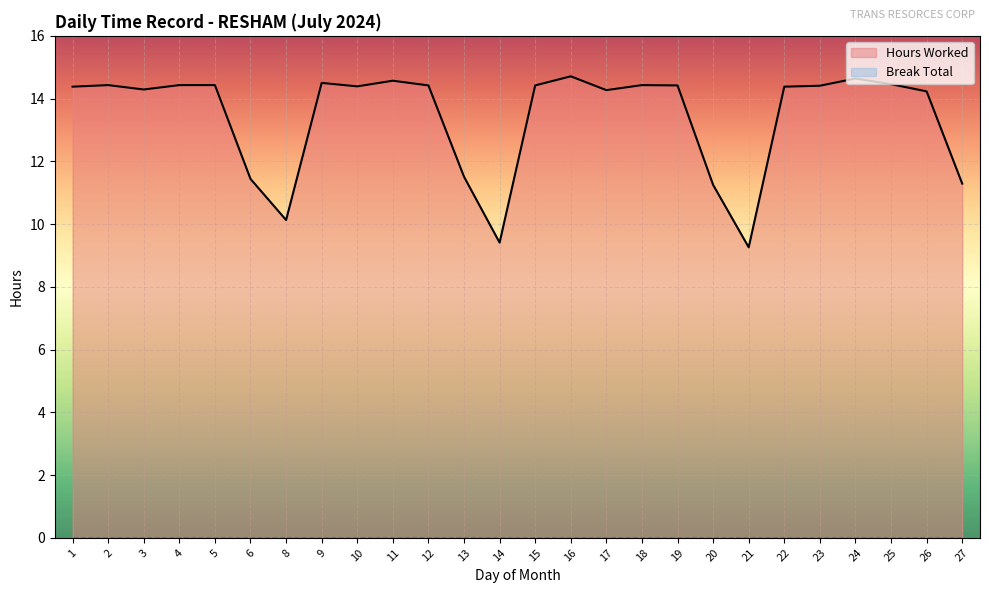

The chart shows a value of 8.4 at 23. True or false?

False